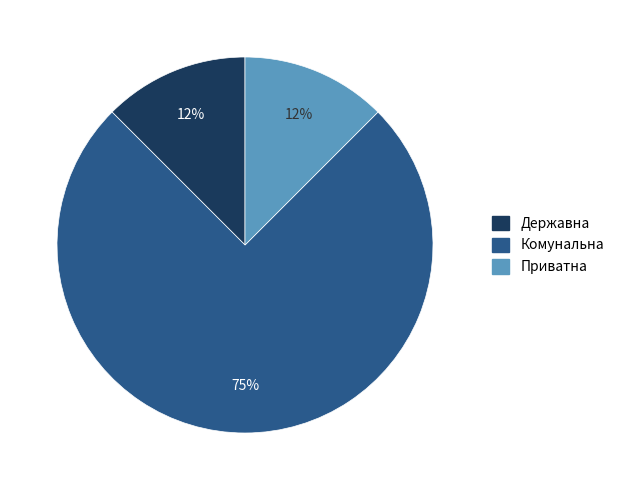

Does any single category account for the majority?

Yes